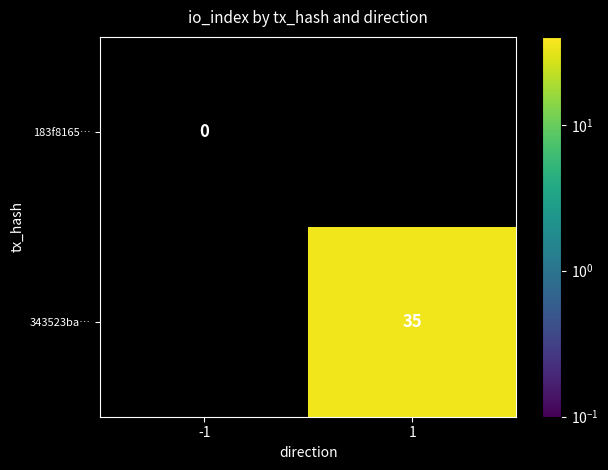

Is it true that 343523ba… equals 35 at 1?

True